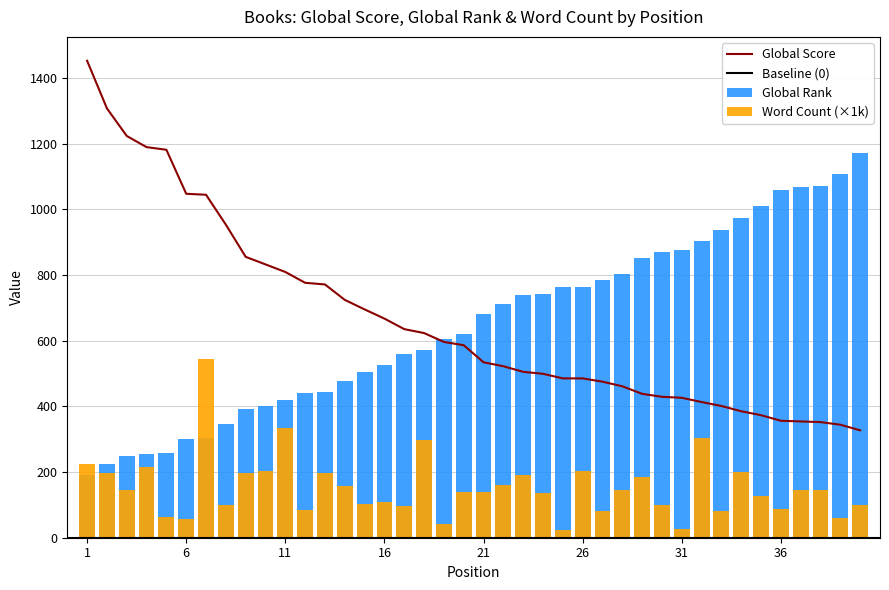

The Global Rank series shows 785.0 at 27. True or false?

True